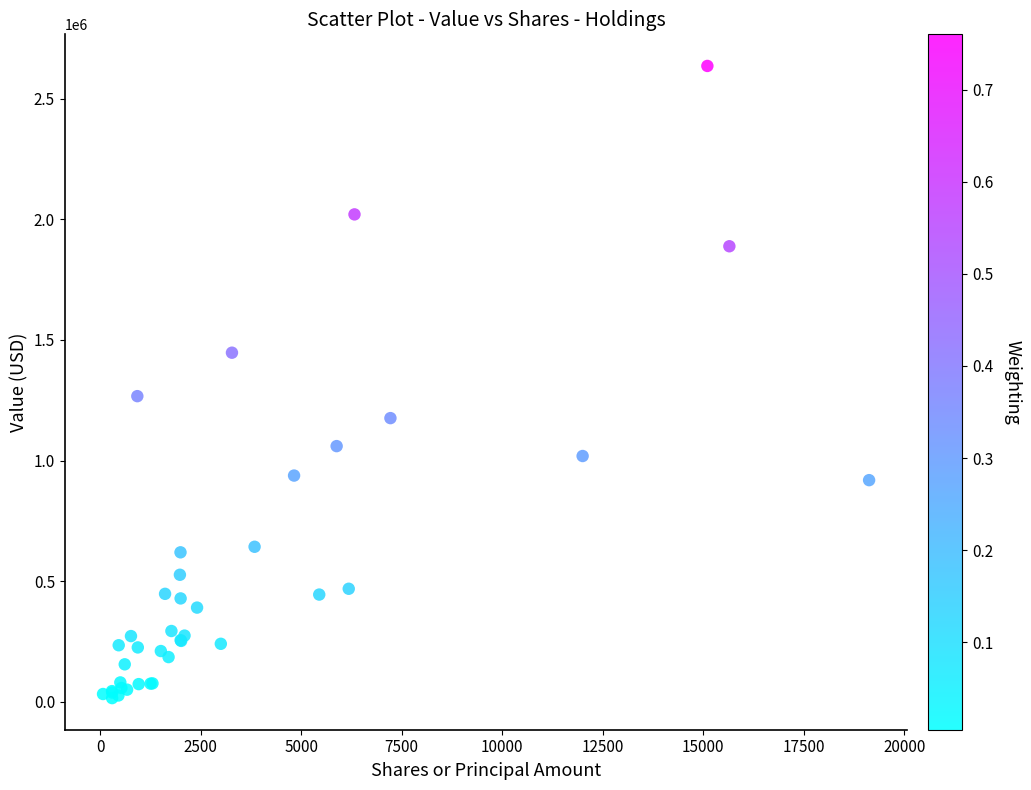

What Y value in the scatter plot is closest to 1325500?

1267000